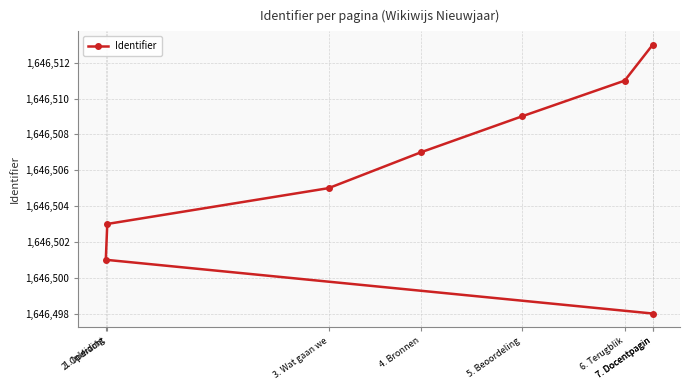

Rank the categories by value from lowest to highest.

7. Docentpagin, 1. Inleiding, 2. Opdracht, 3. Wat gaan we, 4. Bronnen, 5. Beoordeling, 6. Terugblik, 7. Docentpagin